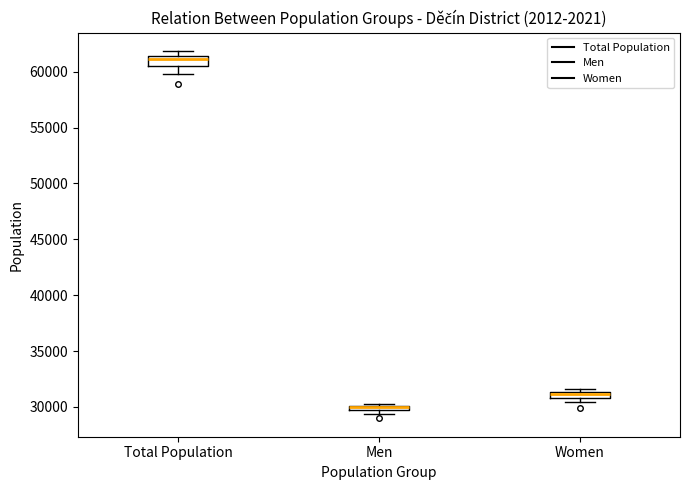

Where is the lower edge of the box for Women on the y-axis? The values are not printed on the chart, so give them approximately, as read against the axis.

31000